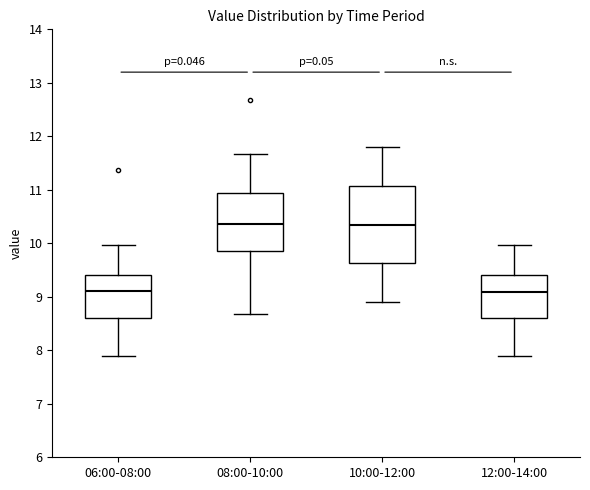

Reading left to right, transcribe this box plot: for each box, give where its median line is, the range the box spans, and where its two whiskers end, as read against the y-axis. The values are not printed on the chart, so give them approximately, as read against the axis.

06:00-08:00: median 9.1, box 8.6 to 9.4, whiskers 7.9 to 10.0
08:00-10:00: median 10.4, box 9.8 to 10.9, whiskers 8.7 to 11.7
10:00-12:00: median 10.4, box 9.6 to 11.1, whiskers 8.9 to 11.8
12:00-14:00: median 9.1, box 8.6 to 9.4, whiskers 7.9 to 10.0